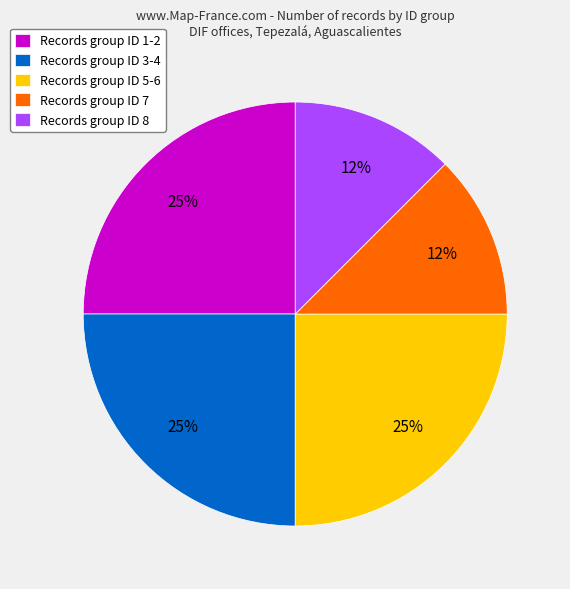

Between Records group ID 5-6 and Records group ID 7, which is larger?

Records group ID 5-6